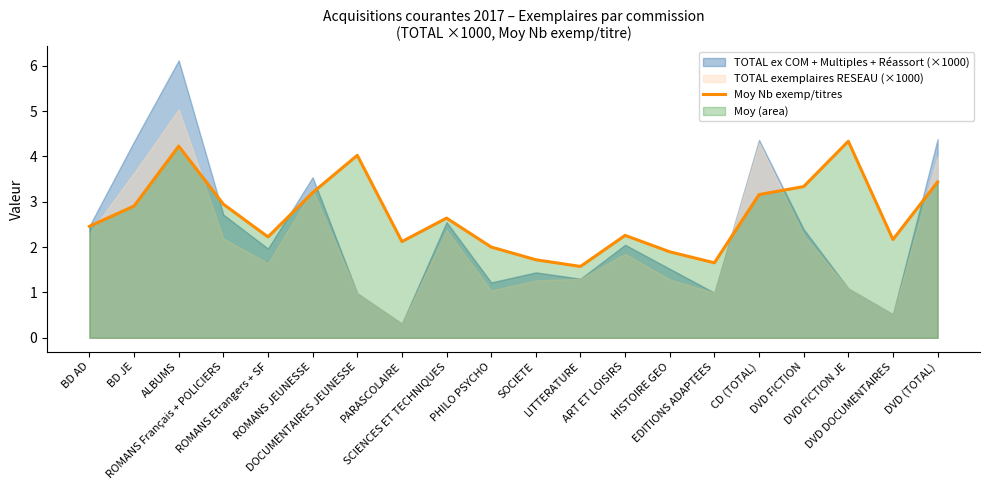

Reading left to right, transcribe all the data shown in this chart.

BD AD=2.5	BD JE=2.9	ALBUMS=4.2	ROMANS Français + POLICIERS=2.9	ROMANS Etrangers + SF=2.2	ROMANS JEUNESSE=3.2	DOCUMENTAIRES JEUNESSE=4.0	PARASCOLAIRE=2.1	SCIENCES ET TECHNIQUES=2.6	PHILO PSYCHO=2.0	SOCIETE=1.7	LITTERATURE=1.6	ART ET LOISIRS=2.3	HISTOIRE GEO=1.9	EDITIONS ADAPTEES=1.7	CD (TOTAL)=3.2	DVD FICTION=3.3	DVD FICTION JE=4.3	DVD DOCUMENTAIRES=2.2	DVD (TOTAL)=3.4